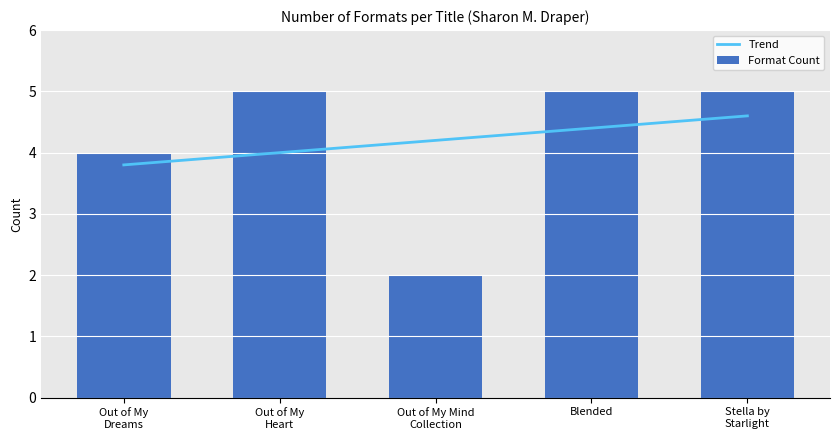

What is the maximum value for Format Count?

5